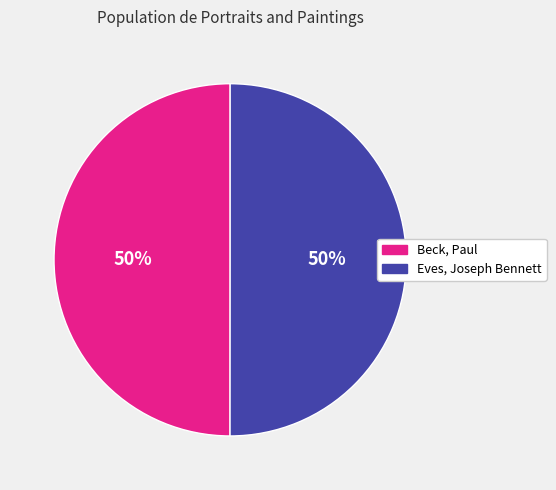

Approximately how many times larger is the value at Beck, Paul compared to Eves, Joseph Bennett?

1.0